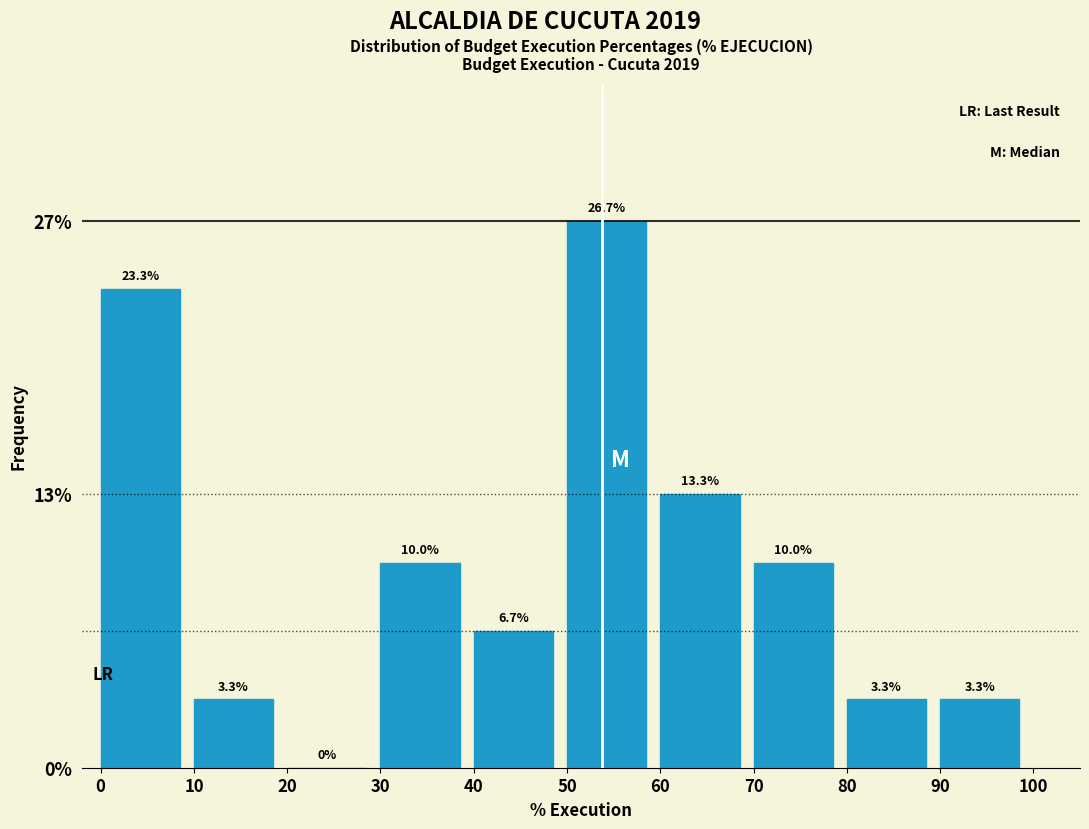

Reading right to left, what are all the values shown in this chart?

90=3.3	80=3.3	70=10.0	60=13.3	50=26.7	40=6.7	30=10.0	20=0.0	10=3.3	0=23.3